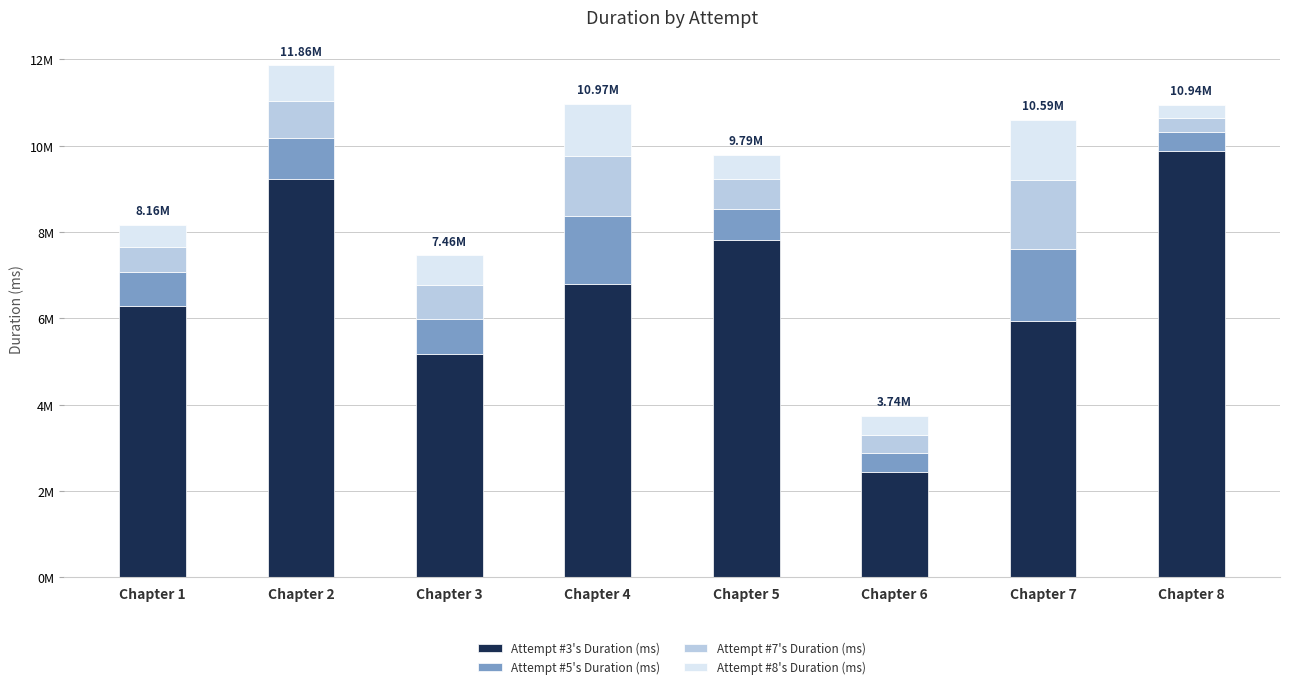

Does the chart contain any negative values?

No